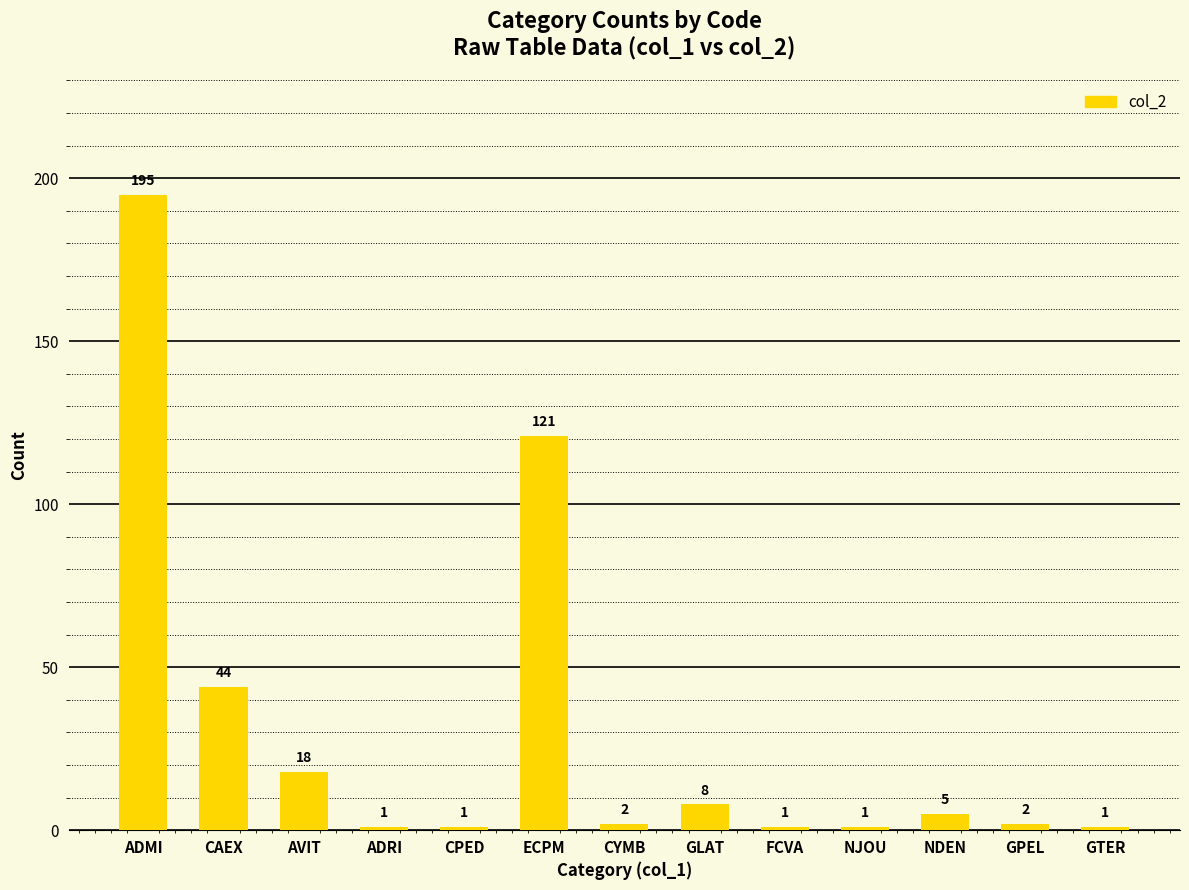

At which label is the value closest to 98?

ECPM